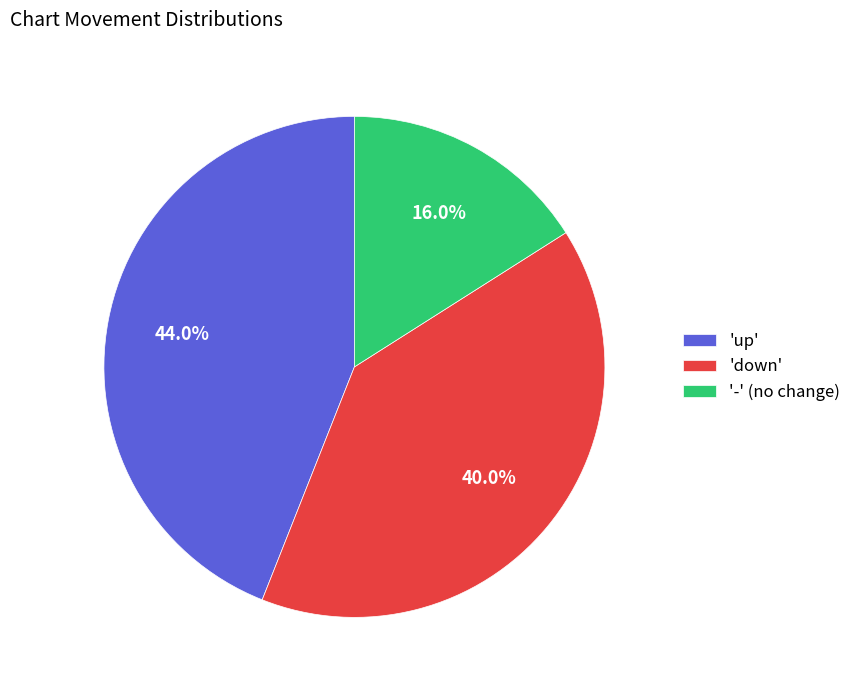

Count the number of slices in the pie.

3